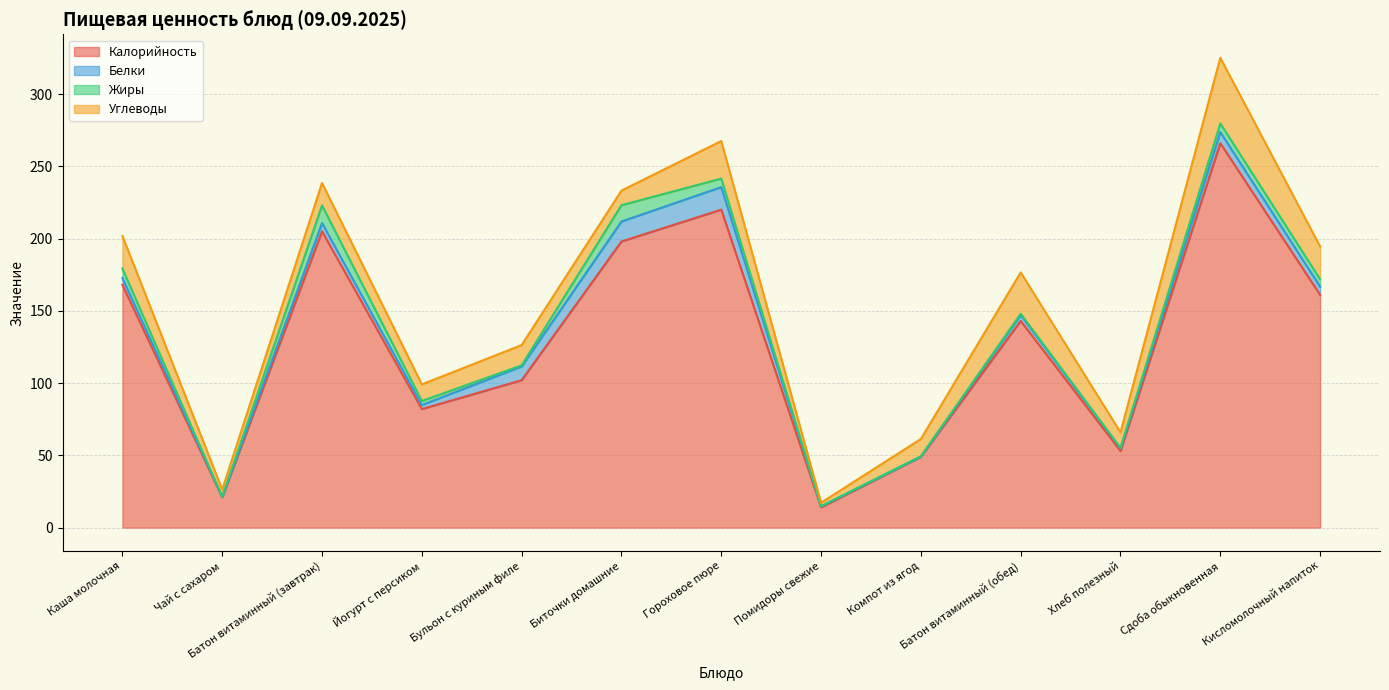

Reading left to right, extract all data points from this chart.

Калорийность: Каша молочная=168.0	Чай с сахаром=21.0	Батон витаминный (завтрак)=205.0	Йогурт с персиком=82.0	Бульон с куриным филе=102.0	Биточки домашние=198.0	Гороховое пюре=220.0	Помидоры свежие=14.0	Компот из ягод=49.0	Батон витаминный (обед)=143.0	Хлеб полезный=53.0	Сдоба обыкновенная=266.0	Кисломолочный напиток=161.0
Белки: Каша молочная=4.7	Чай с сахаром=0.2	Батон витаминный (завтрак)=5.8	Йогурт с персиком=2.8	Бульон с куриным филе=9.5	Биточки домашние=13.8	Гороховое пюре=15.6	Помидоры свежие=0.7	Компот из ягод=0.2	Батон витаминный (обед)=4.0	Хлеб полезный=1.8	Сдоба обыкновенная=7.7	Кисломолочный напиток=5.7
Жиры: Каша молочная=6.6	Чай с сахаром=0.1	Батон витаминный (завтрак)=12.2	Йогурт с персиком=2.8	Бульон с куриным филе=0.8	Биточки домашние=11.3	Гороховое пюре=5.9	Помидоры свежие=0.1	Компот из ягод=0.1	Батон витаминный (обед)=1.0	Хлеб полезный=0.3	Сдоба обыкновенная=6.0	Кисломолочный напиток=5.1
Углеводы: Каша молочная=22.5	Чай с сахаром=5.0	Батон витаминный (завтрак)=15.5	Йогурт с персиком=11.5	Бульон с куриным филе=14.0	Биточки домашние=10.1	Гороховое пюре=26.0	Помидоры свежие=2.4	Компот из ягод=12.0	Батон витаминный (обед)=28.6	Хлеб полезный=10.8	Сдоба обыкновенная=45.4	Кисломолочный напиток=22.7